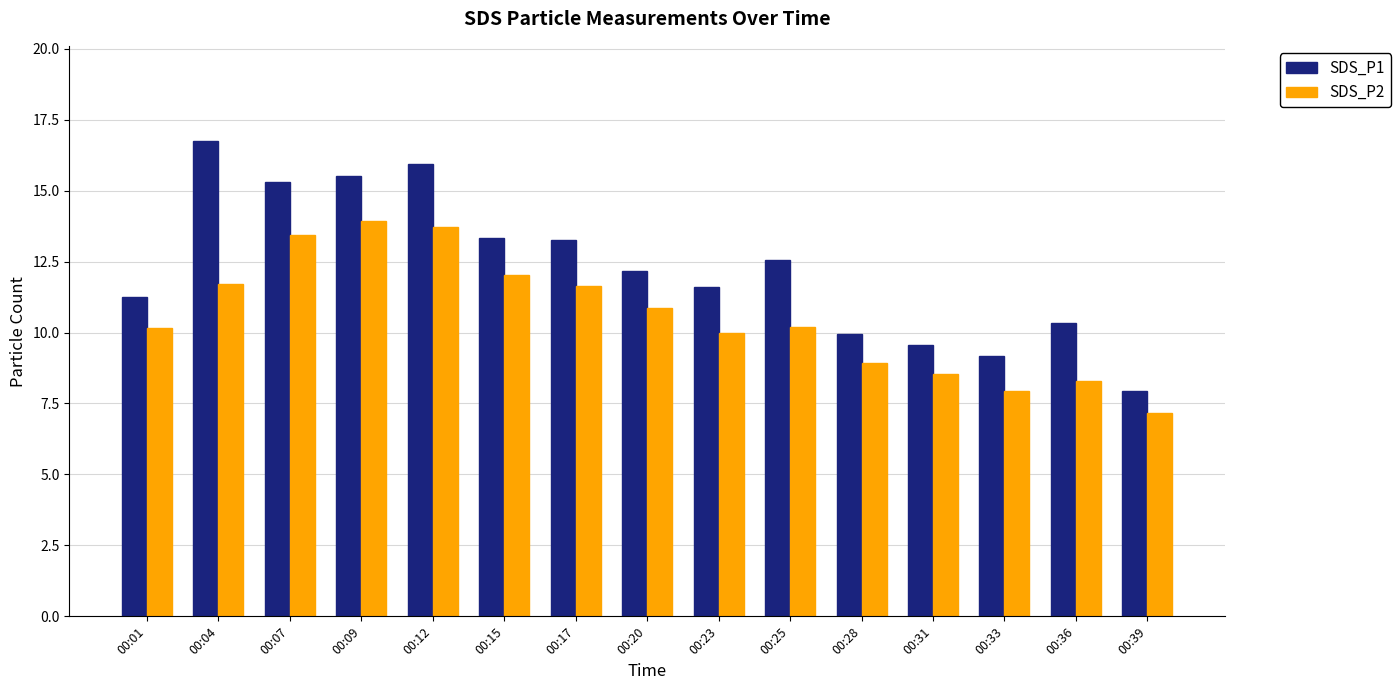

Which series has the largest range (max minus min)?

SDS_P1